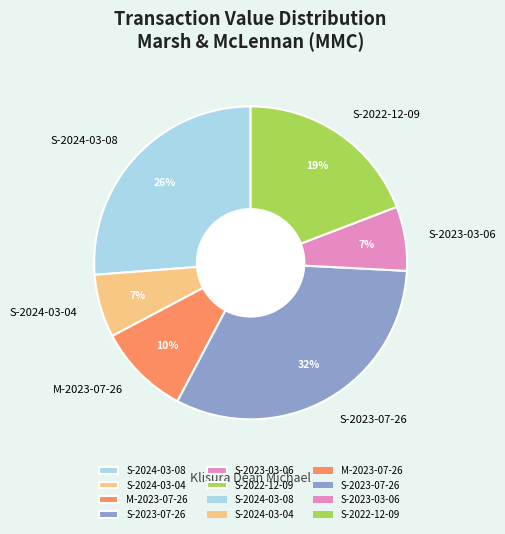

Is there any slice that represents more than half of the pie?

No